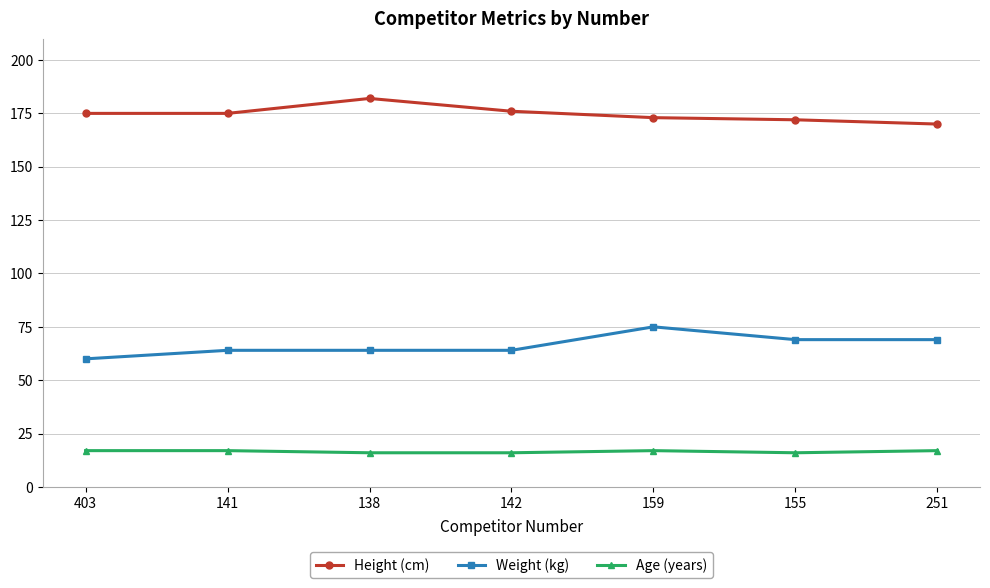

Reading left to right, transcribe all the data shown in this chart.

Height (cm): 175	175	182	176	173	172	170
Weight (kg): 60	64	64	64	75	69	69
Age (years): 17	17	16	16	17	16	17